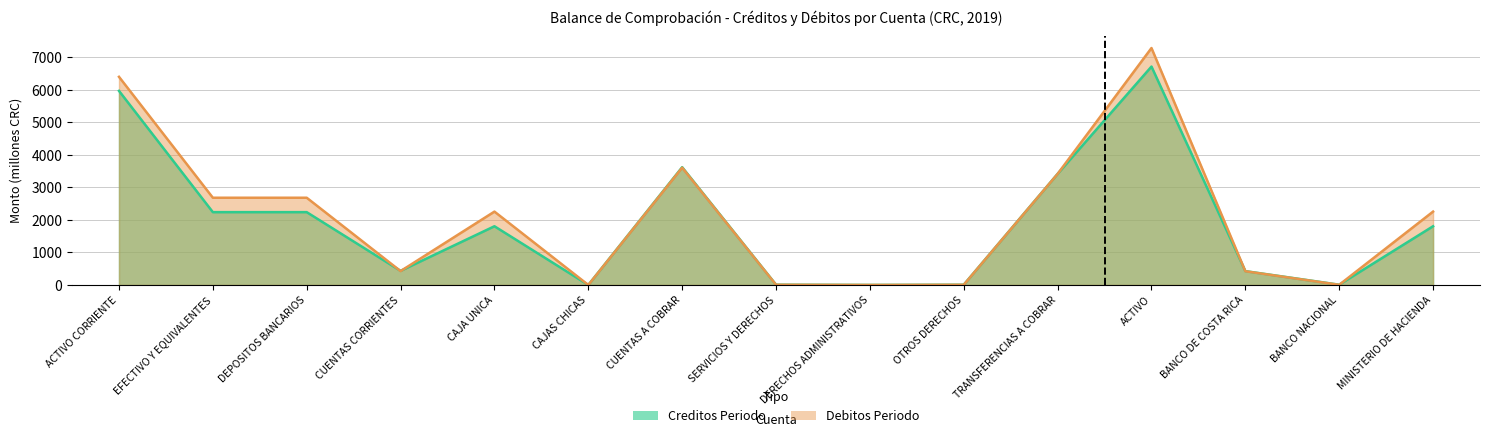

What is the difference between the second highest and minimum values in the Debitos Periodo series?

6402.3